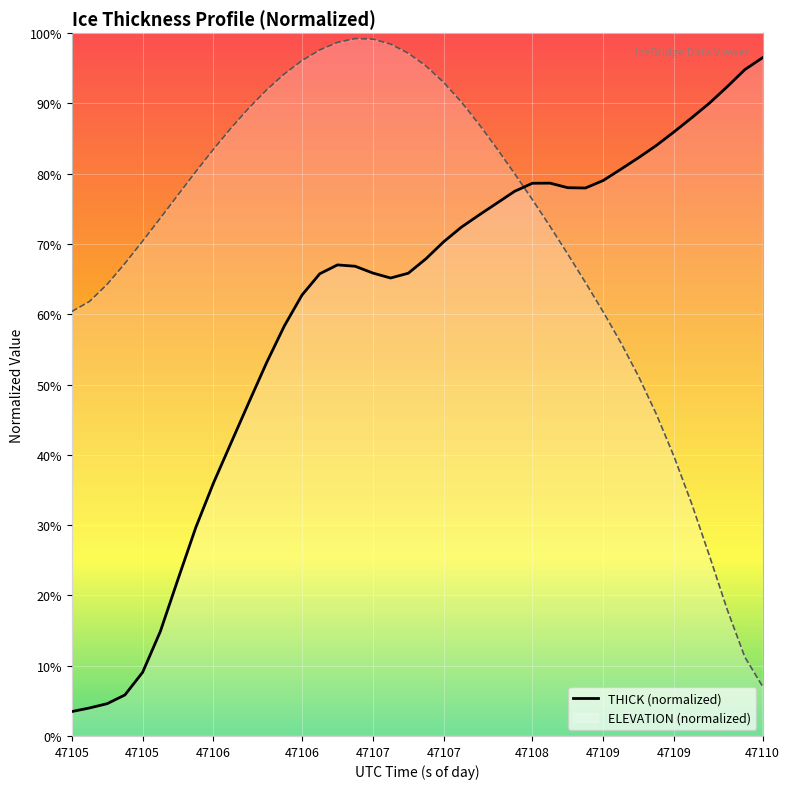

What is the value of the 32nd point from the left?

80.6